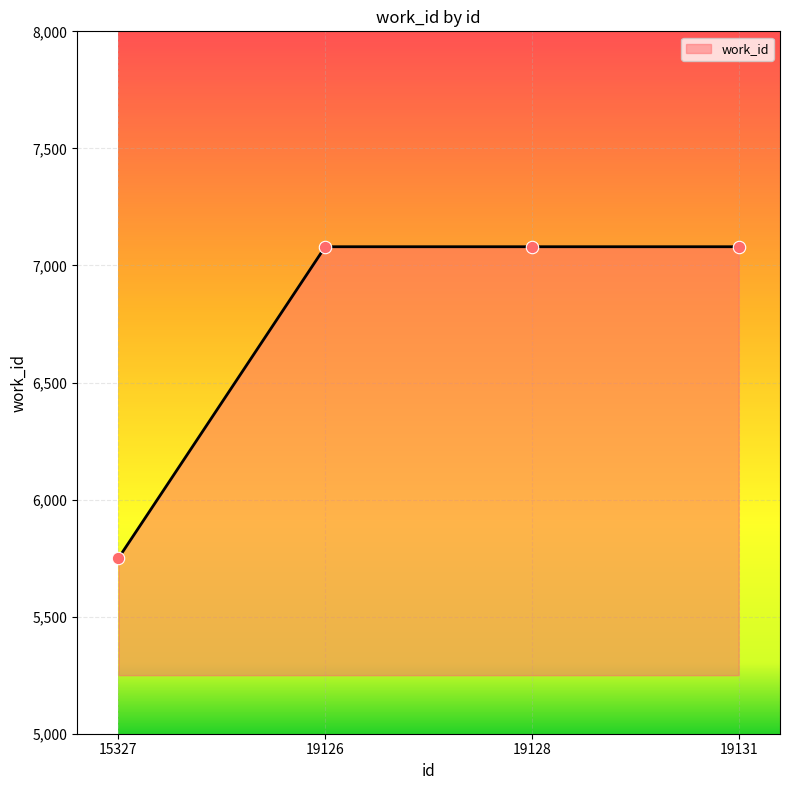

What is the change in value from 15327 to 19128?

+1330